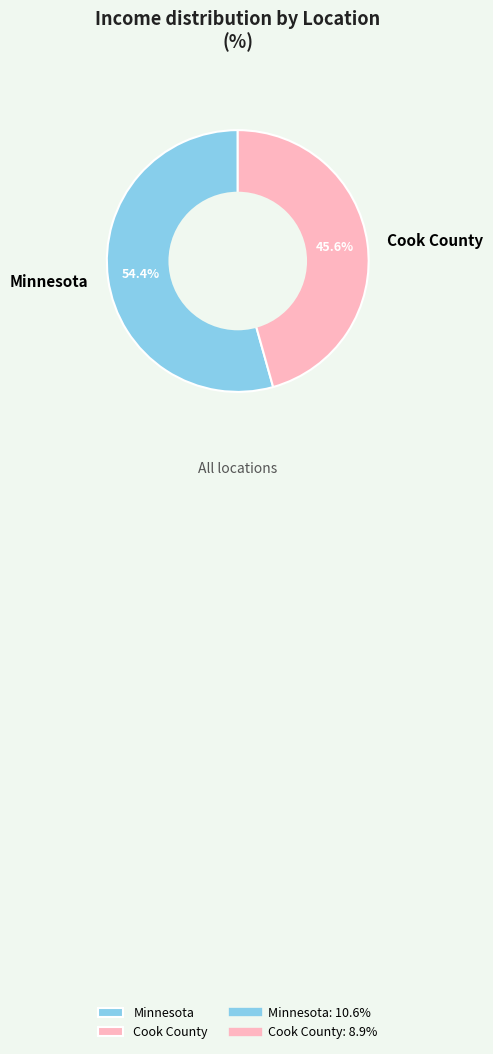

Between Cook County and Minnesota, which is larger?

Minnesota